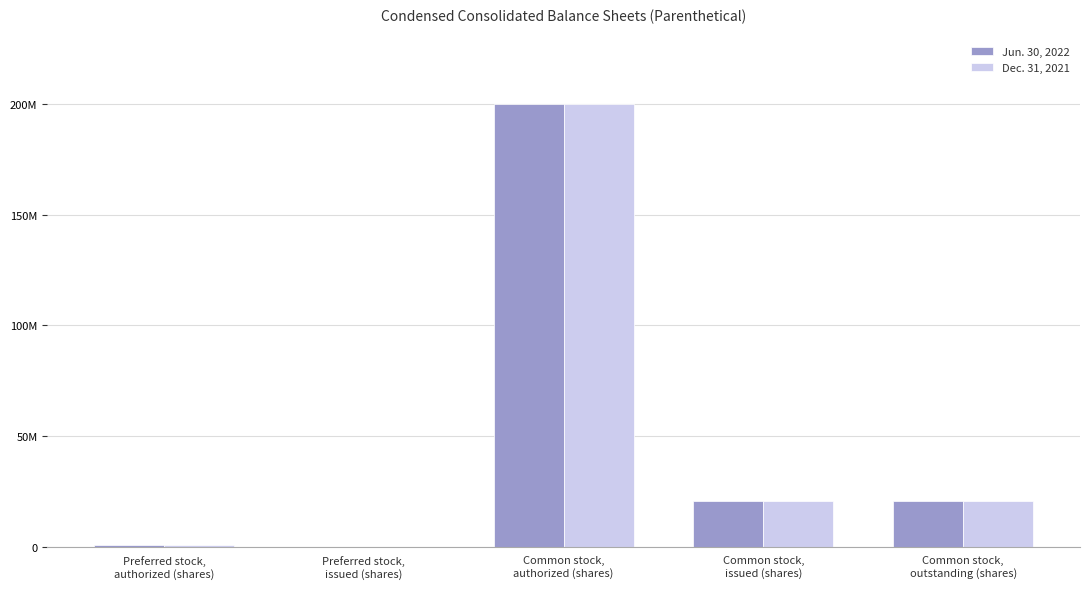

What are all the series names shown in the legend?

Jun. 30, 2022, Dec. 31, 2021